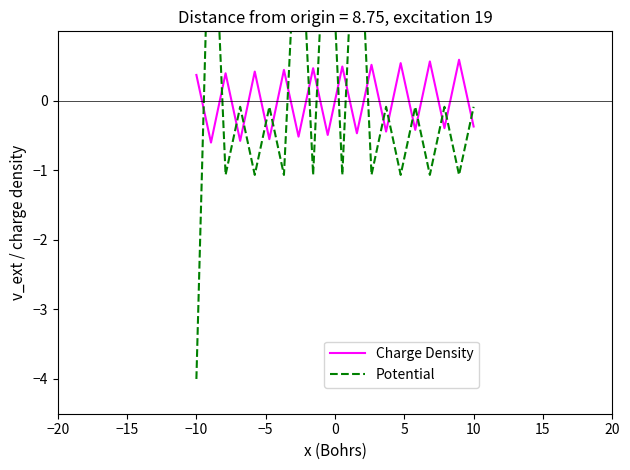

What is the highest value of the Charge Density series?

0.6